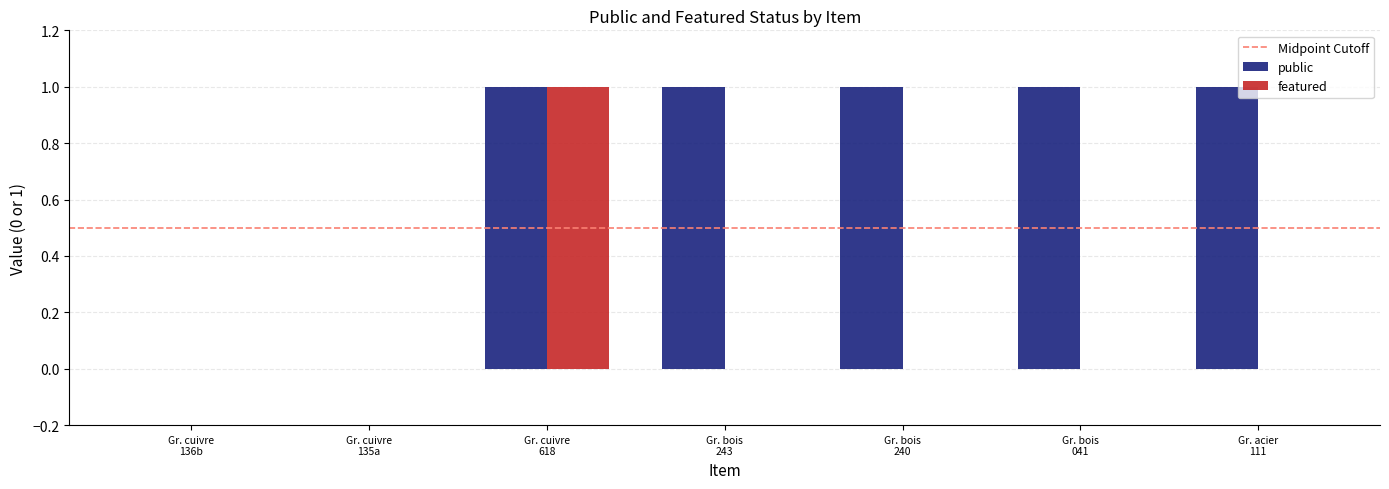

What is the sum of all public values?

5